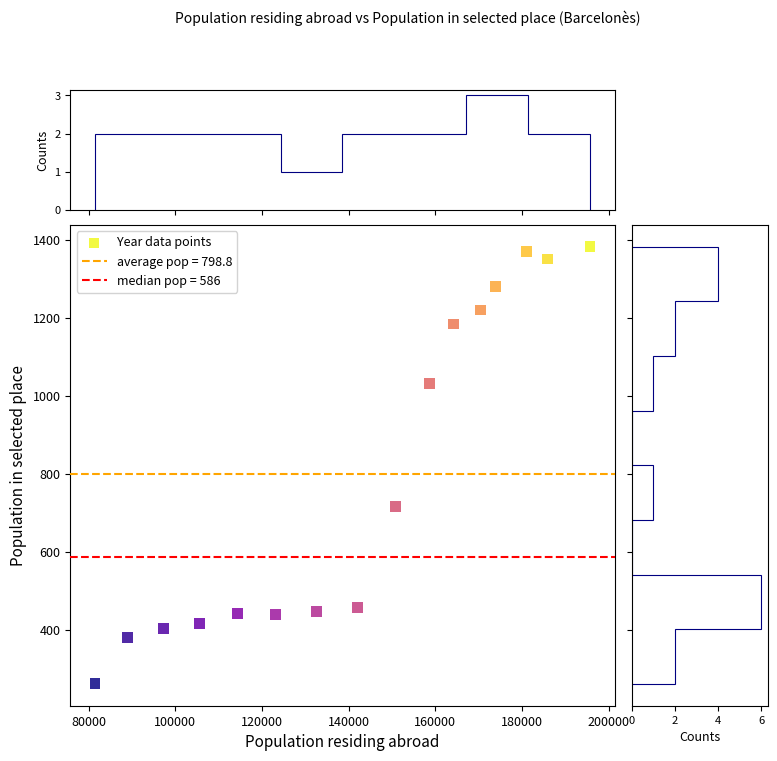

What Y value in the scatter plot is closest to 822?

716